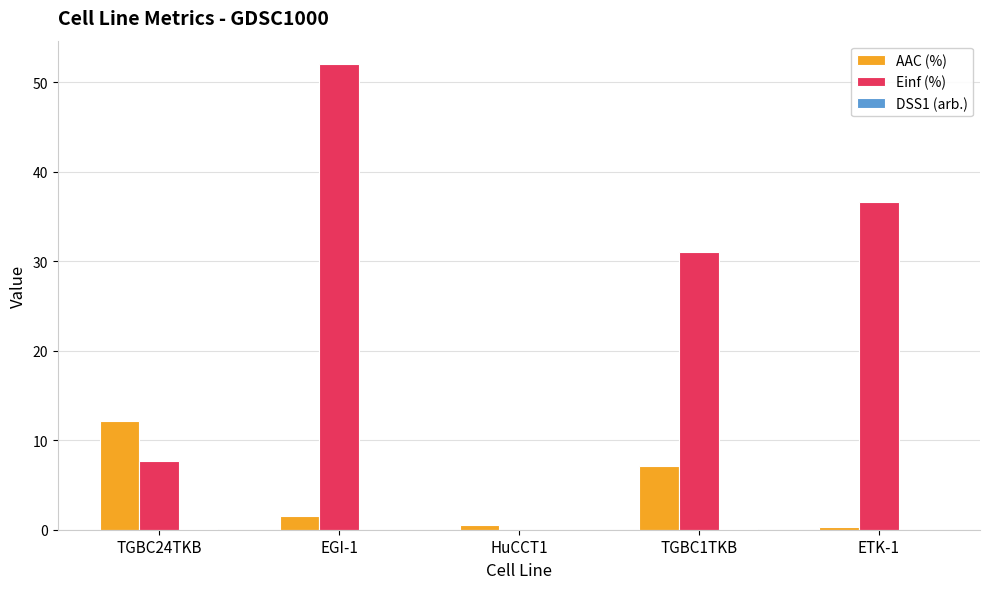

What is the maximum value for AAC (%)?

12.1